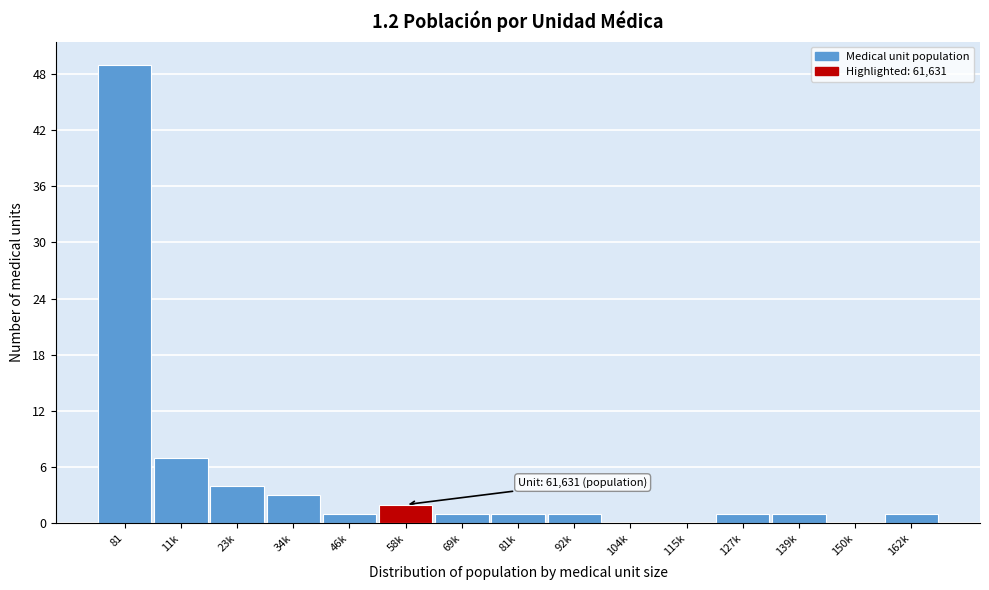

Reading left to right, transcribe all the data shown in this chart.

81=49	11k=7	23k=4	34k=3	46k=1	58k=2	69k=1	81k=1	92k=1	104k=0	115k=0	127k=1	139k=1	150k=0	162k=1